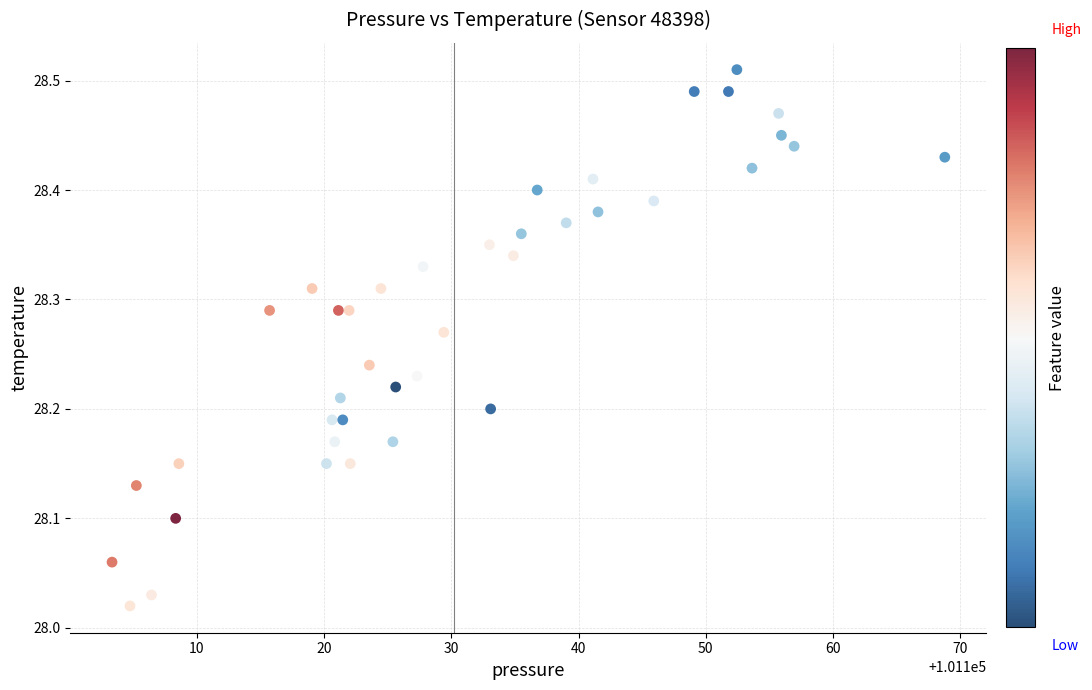

What is the range of X values (max minus min)?

65.4